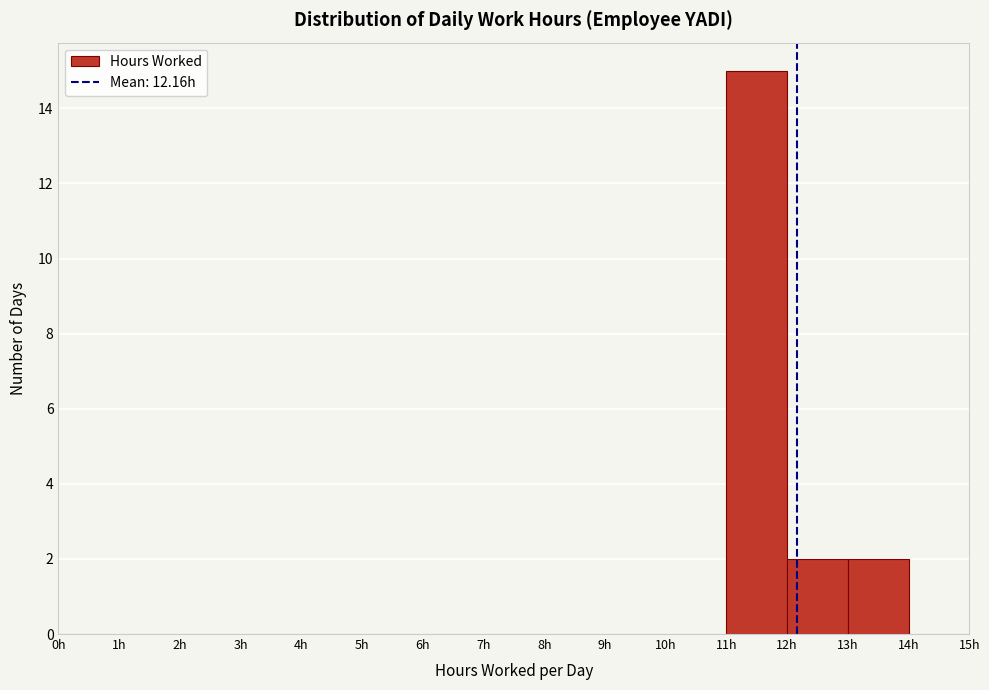

Reading left to right, transcribe this chart: for each bar, give the range it covers on the x-axis and its height. The values are not printed on the chart, so give them approximately, as read against the axis.

0 to 1: 0
1 to 2: 0
2 to 3: 0
3 to 4: 0
4 to 5: 0
5 to 6: 0
6 to 7: 0
7 to 8: 0
8 to 9: 0
9 to 10: 0
10 to 11: 0
11 to 12: 15
12 to 13: 2
13 to 14: 2
14 to 15: 0